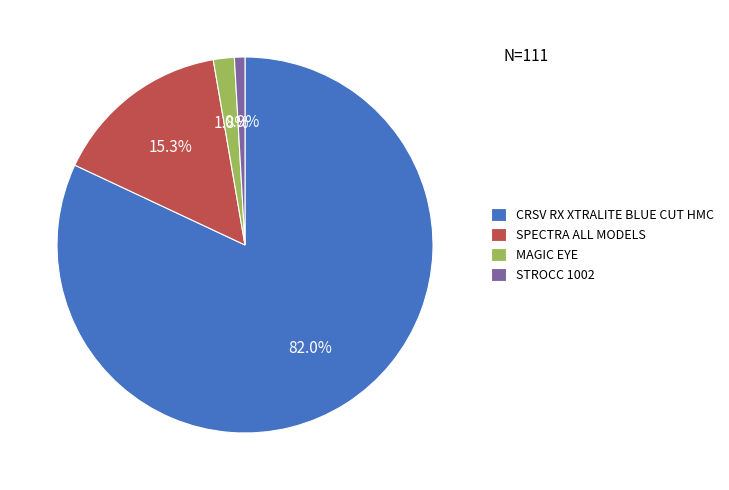

To the nearest percent, what is the average slice percentage?

25%